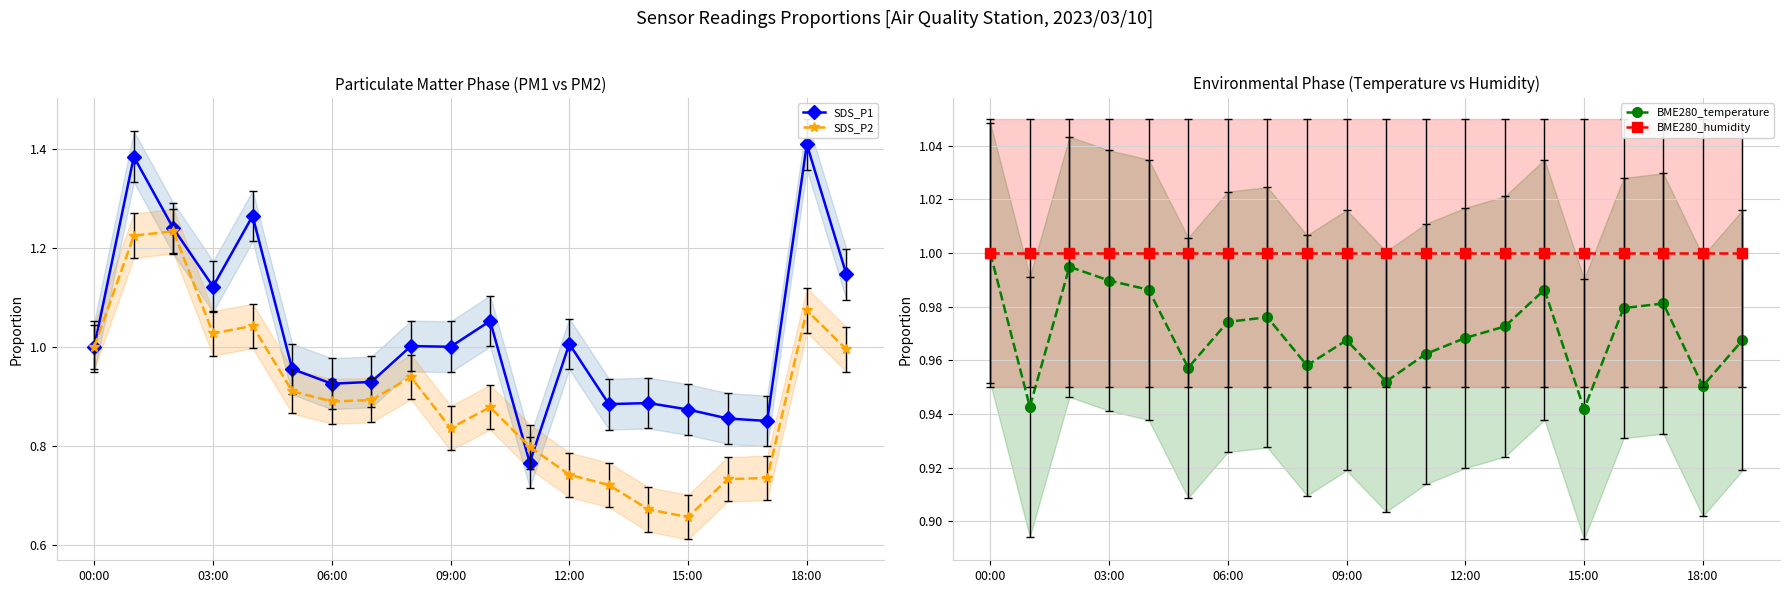

True or false: SDS_P2 and BME280_humidity intersect in this chart.

True